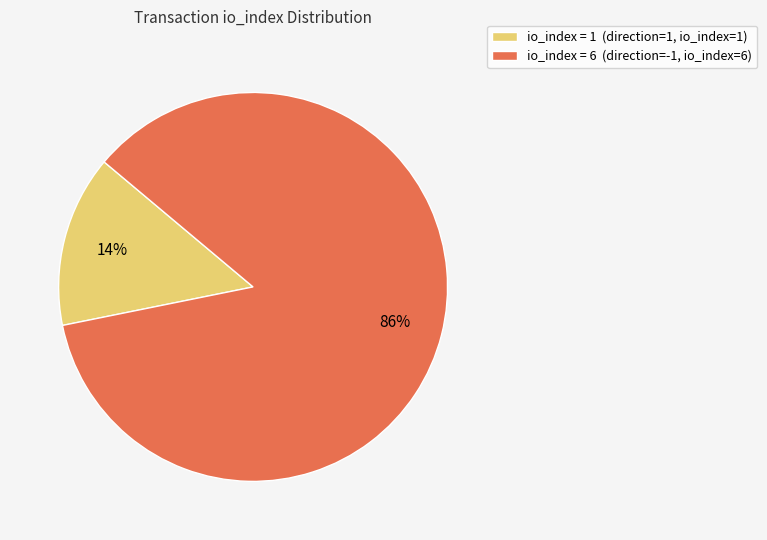

To the nearest percent, what is the combined percentage of io_index = 6 (direction=-1, io_index=6) and io_index = 1 (direction=1, io_index=1)?

100%